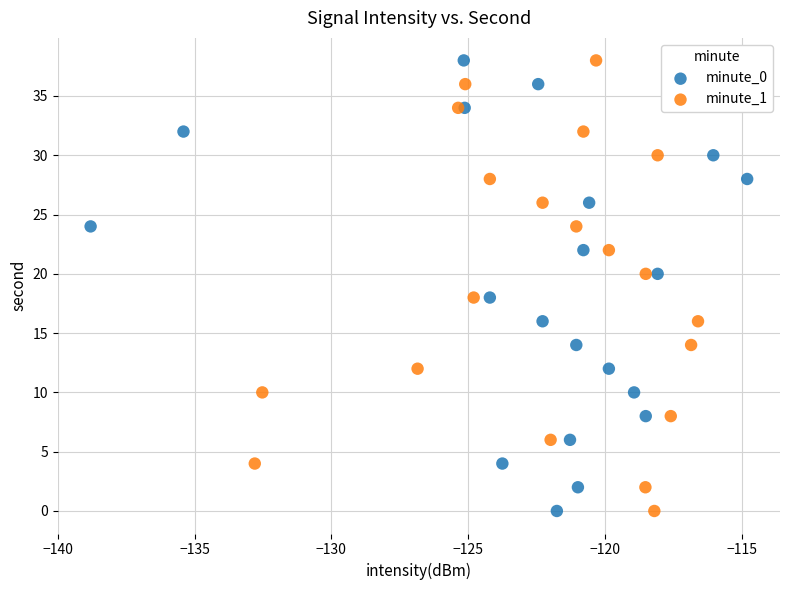

What are all the series names shown in the legend?

minute_0, minute_1